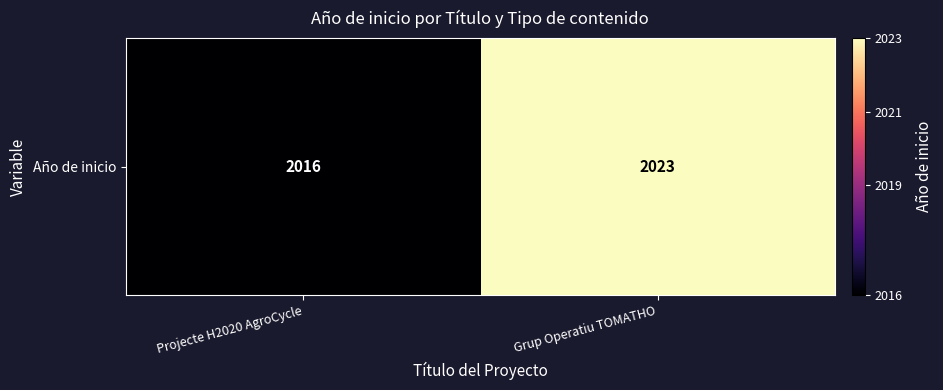

Read the value at Projecte H2020 AgroCycle.

2016